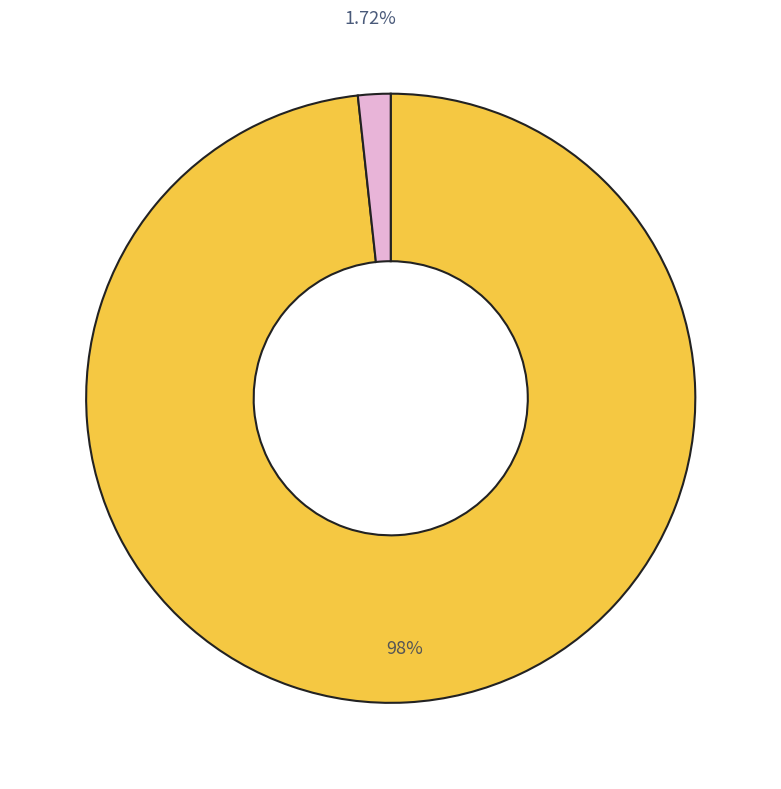

Is there a majority slice in this chart?

Yes